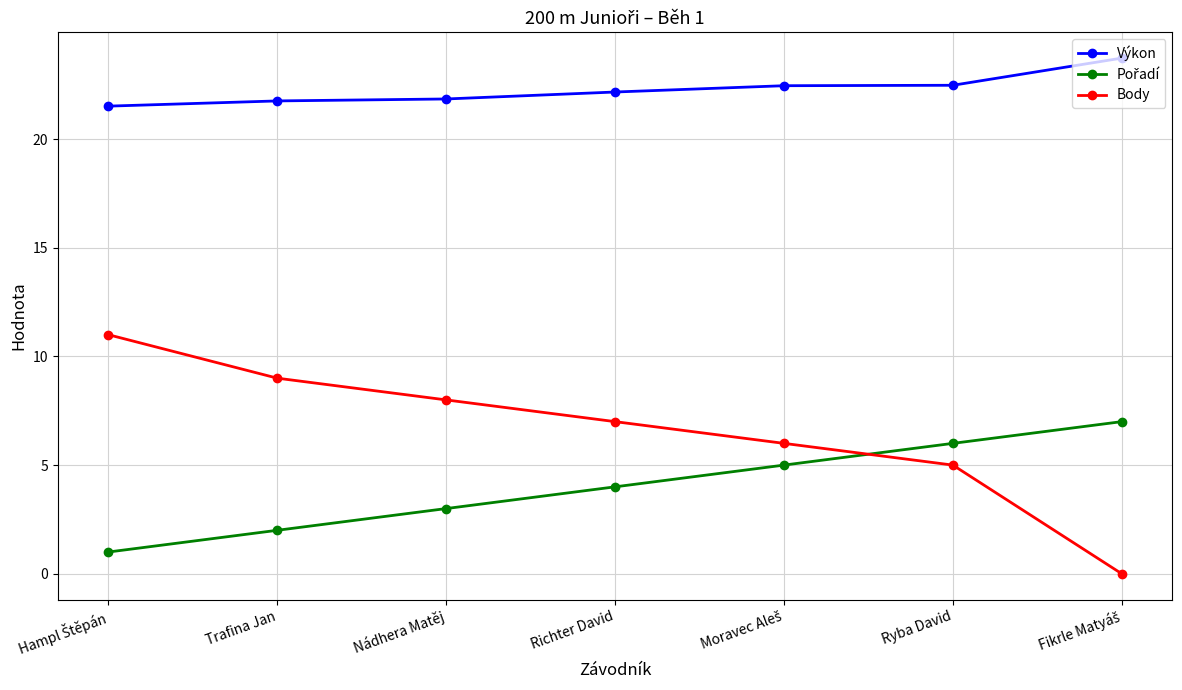

Does the chart have visible grid lines?

Yes